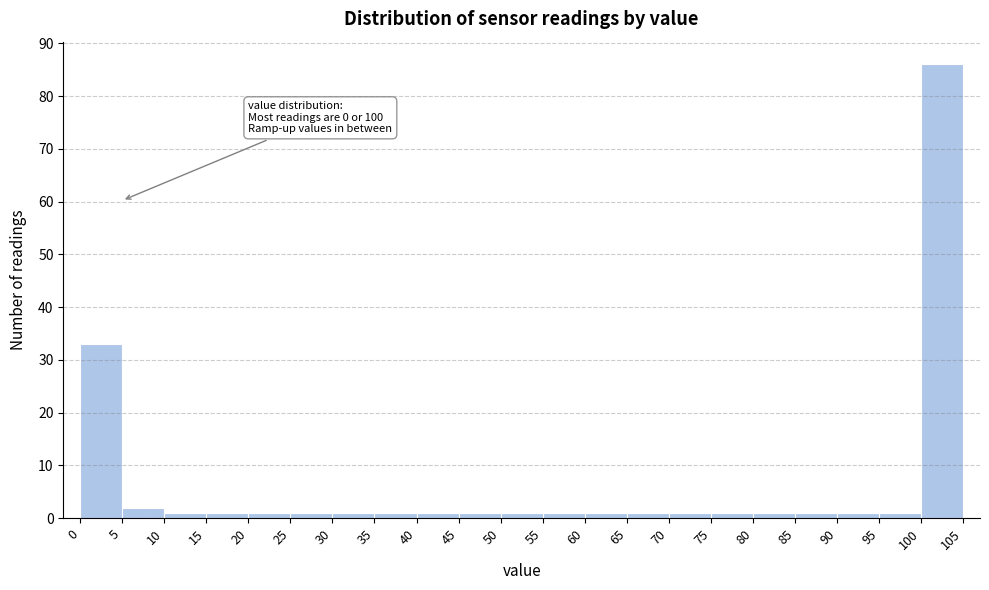

Over which range of the x-axis is the bar tallest?

100 to 105